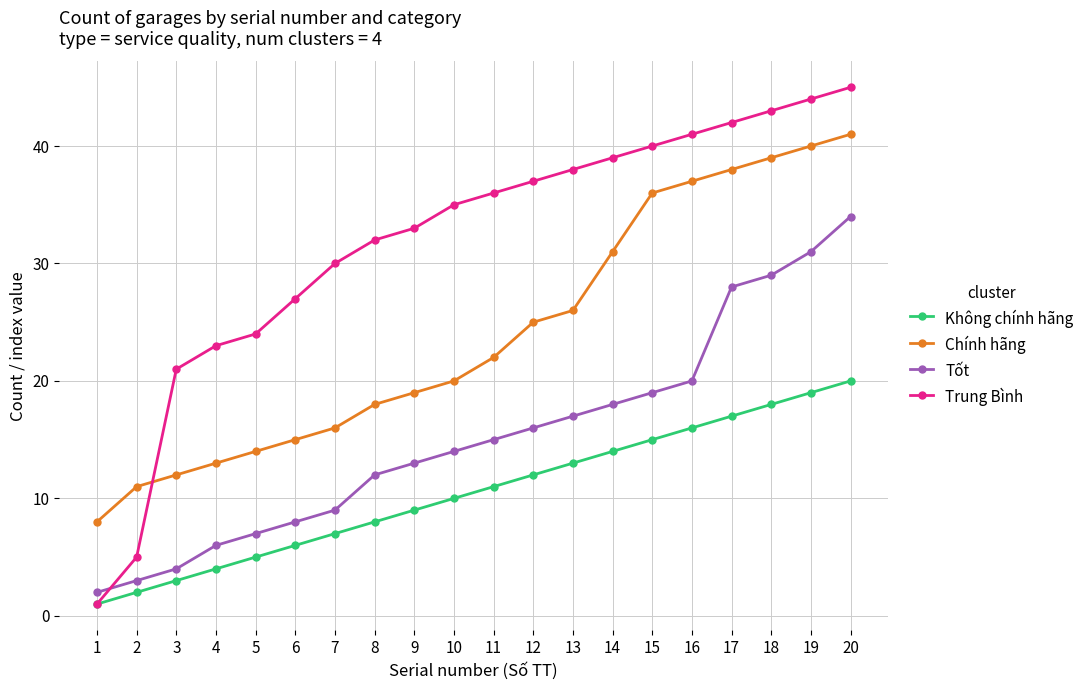

After their last crossing, which series has the higher values: Trung Bình or Tốt?

Trung Bình